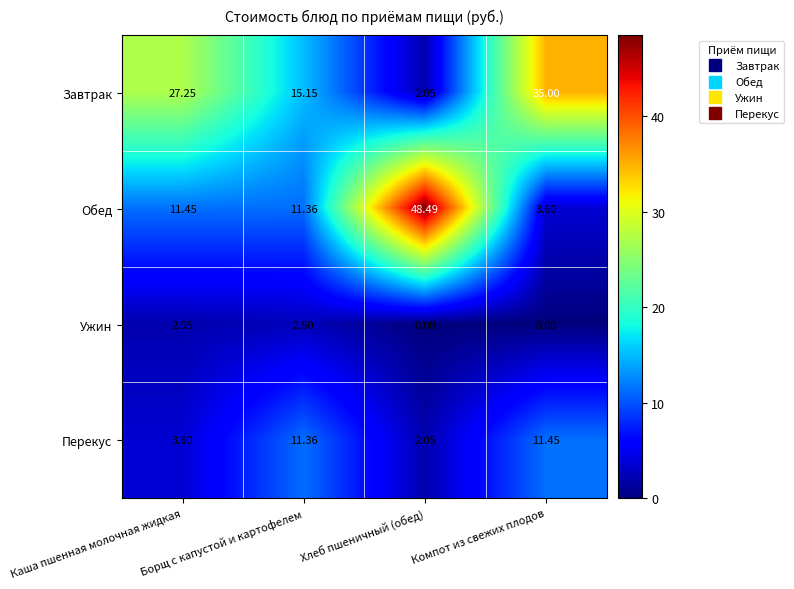

Rank the series at Компот из свежих плодов from lowest to highest value.

Ужин, Обед, Перекус, Завтрак